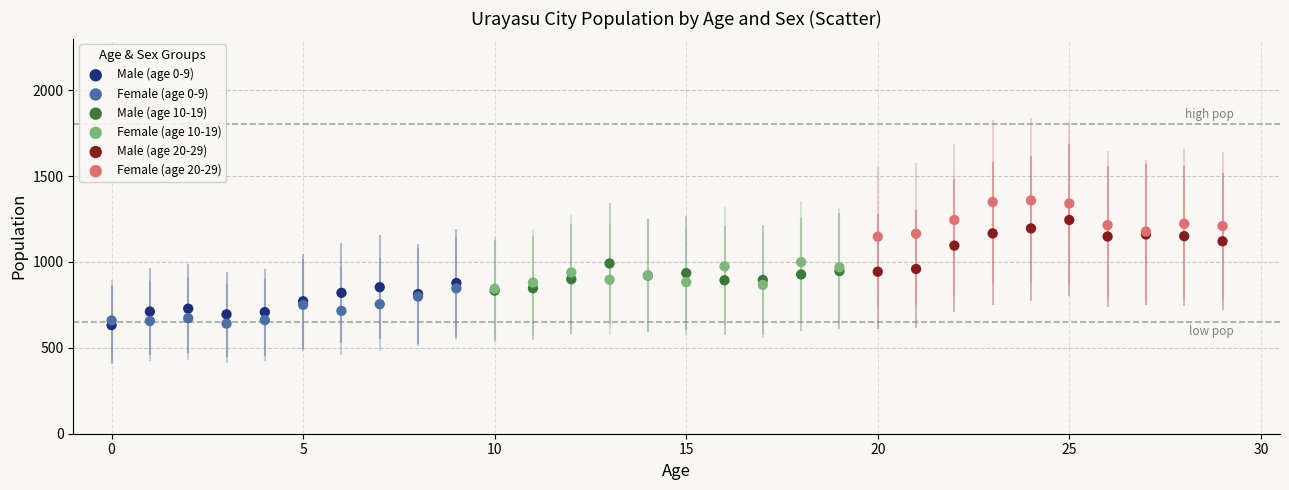

What are all the series names shown in the legend?

Male (age 0-9), Female (age 0-9), Male (age 10-19), Female (age 10-19), Male (age 20-29), Female (age 20-29)